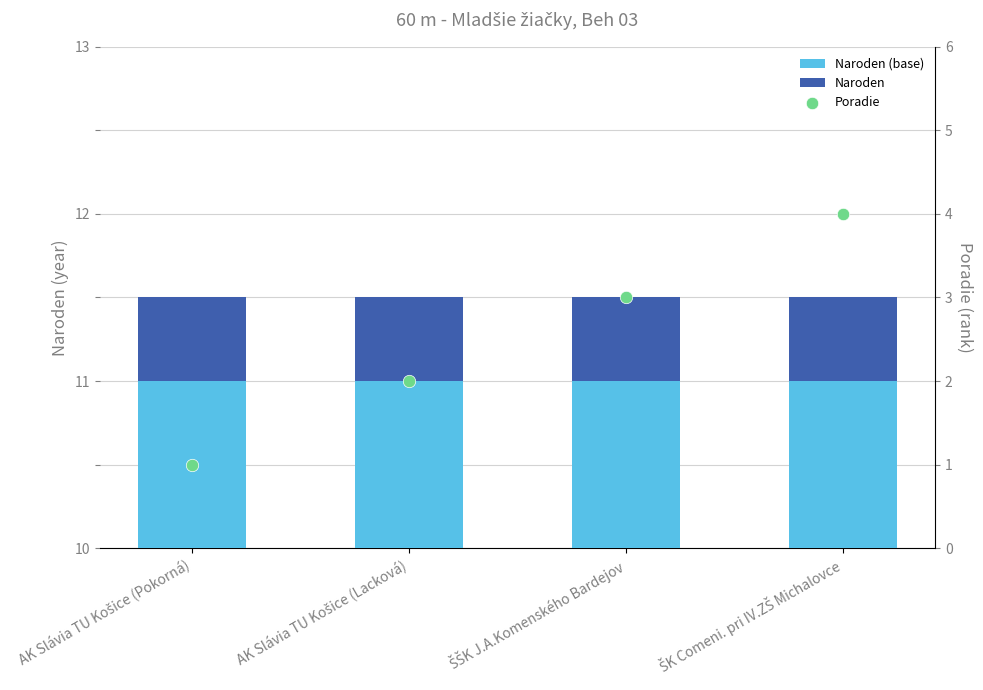

At how many categories does at least one series exceed 0?

4